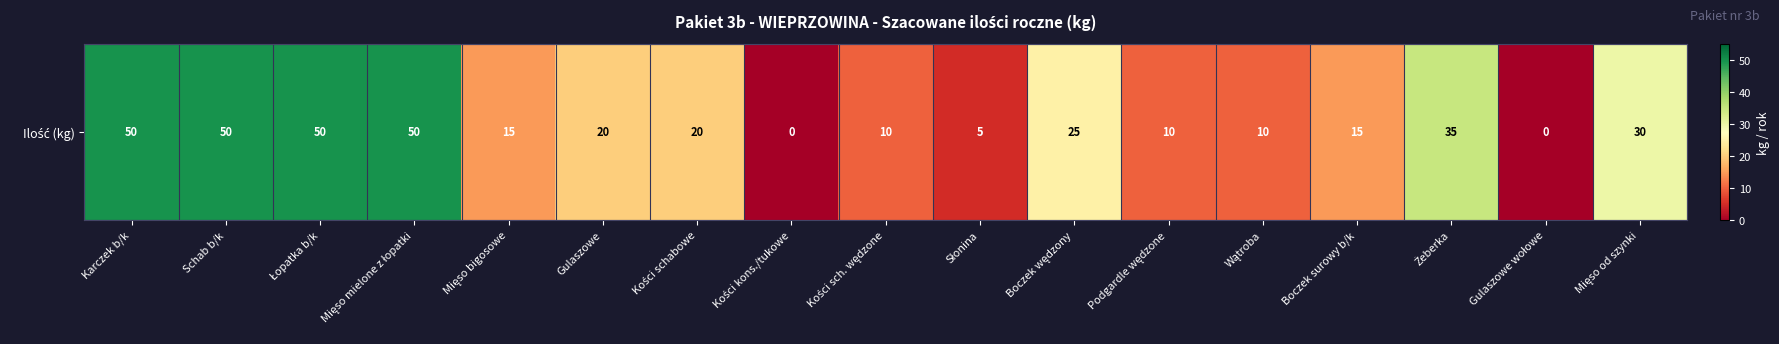

Is it true that the value at Słonina is 7?

False